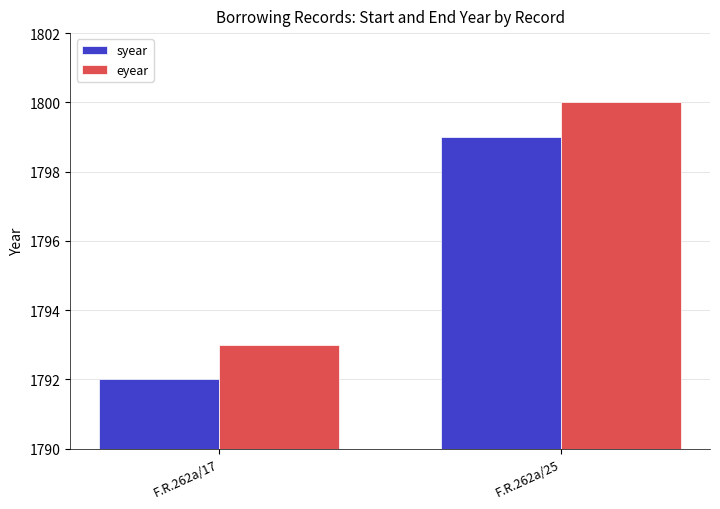

Which category has the lowest value in the eyear series?

F.R.262a/17